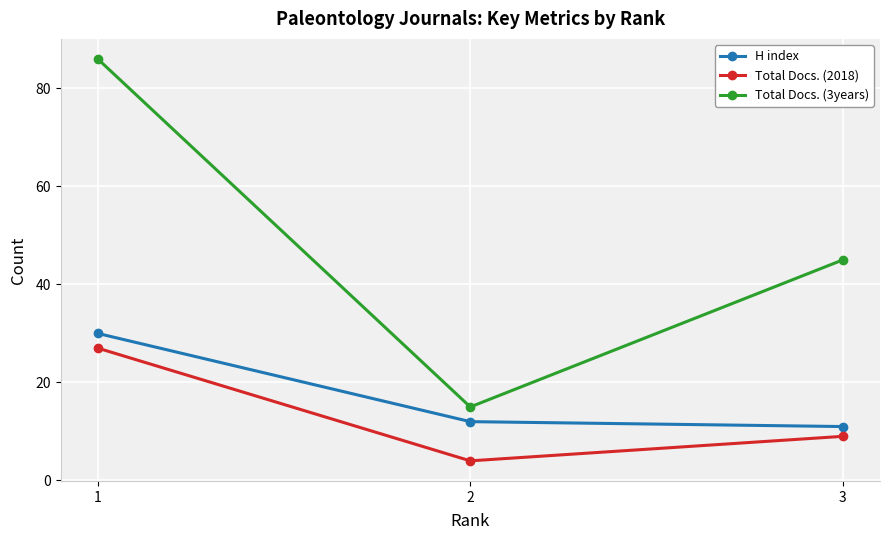

The value of Total Docs. (3years) at 3 is 45. True or false?

True